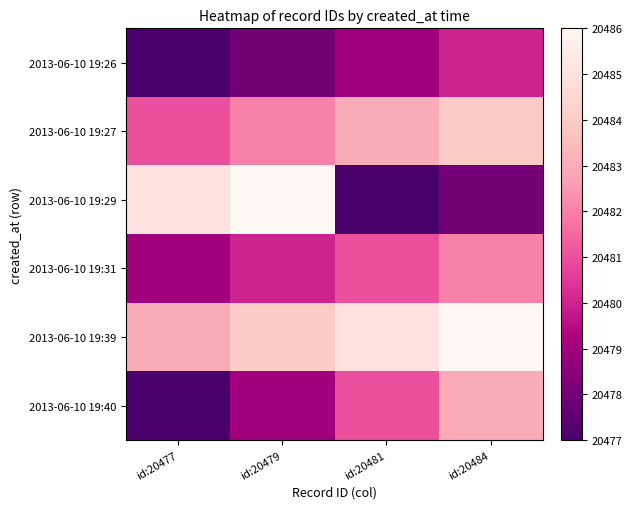

Reading right to left, transcribe all the data shown in this chart.

2013-06-10 19:26: id:20484=20480	id:20481=20479	id:20479=20478	id:20477=20477
2013-06-10 19:27: id:20484=20484	id:20481=20483	id:20479=20482	id:20477=20481
2013-06-10 19:29: id:20484=20478	id:20481=20477	id:20479=20486	id:20477=20485
2013-06-10 19:31: id:20484=20482	id:20481=20481	id:20479=20480	id:20477=20479
2013-06-10 19:39: id:20484=20486	id:20481=20485	id:20479=20484	id:20477=20483
2013-06-10 19:40: id:20484=20483	id:20481=20481	id:20479=20479	id:20477=20477